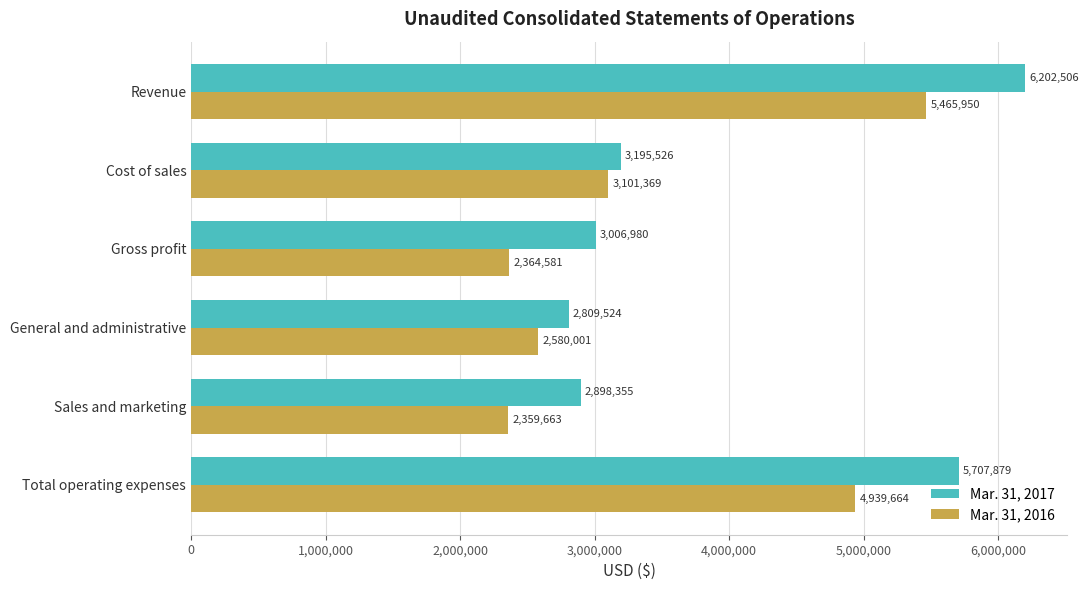

What is the total value across all series at Gross profit?

5371561